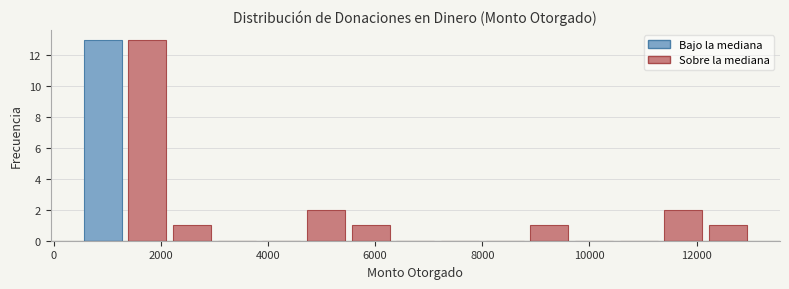

Reading left to right, transcribe this chart: for each bar, give the range it covers on the x-axis and its height. Neither the bar edges nor the heights are printed on the chart, so give them approximately, as read against the axes.

600 to 1400: 13
1400 to 2200: 13
2200 to 3000: 1
3000 to 3800: 0
3800 to 4600: 0
4600 to 5600: 2
5600 to 6400: 1
6400 to 7200: 0
7200 to 8000: 0
8000 to 8800: 0
8800 to 9600: 1
9600 to 10600: 0
10600 to 11400: 0
11400 to 12200: 2
12200 to 13000: 1